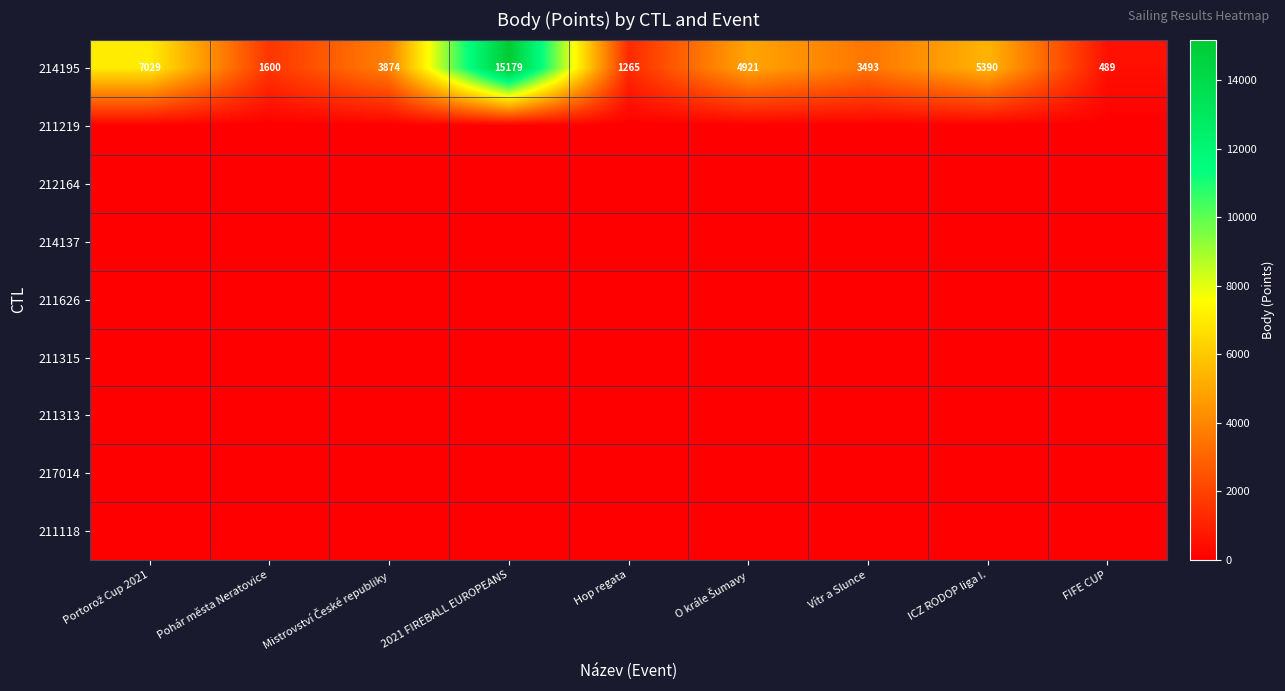

Which category has the lowest value across all series?

Portorož Cup 2021